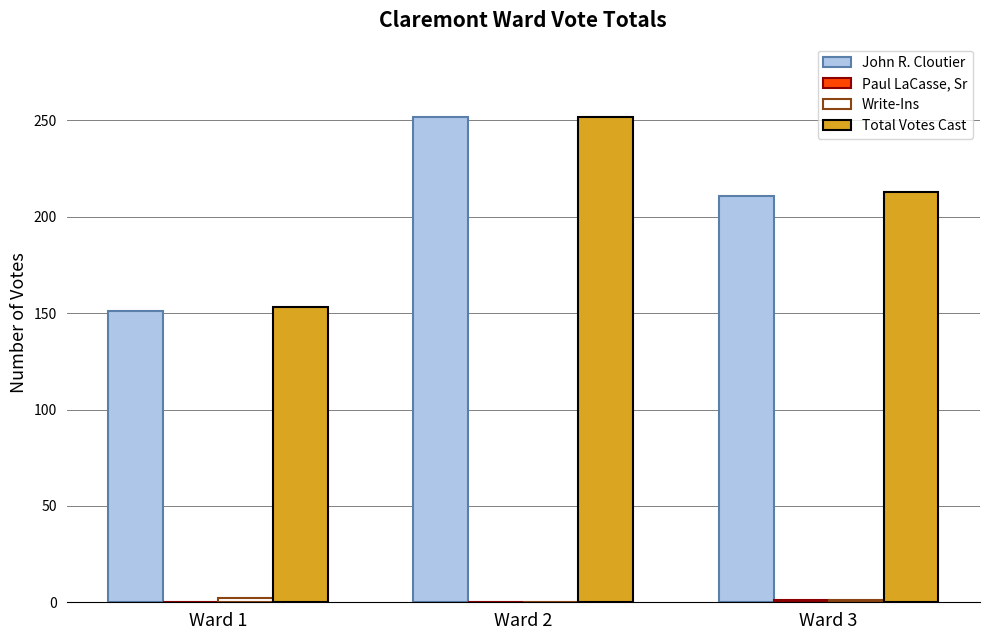

At which category is the sum across all series the highest?

Ward 2